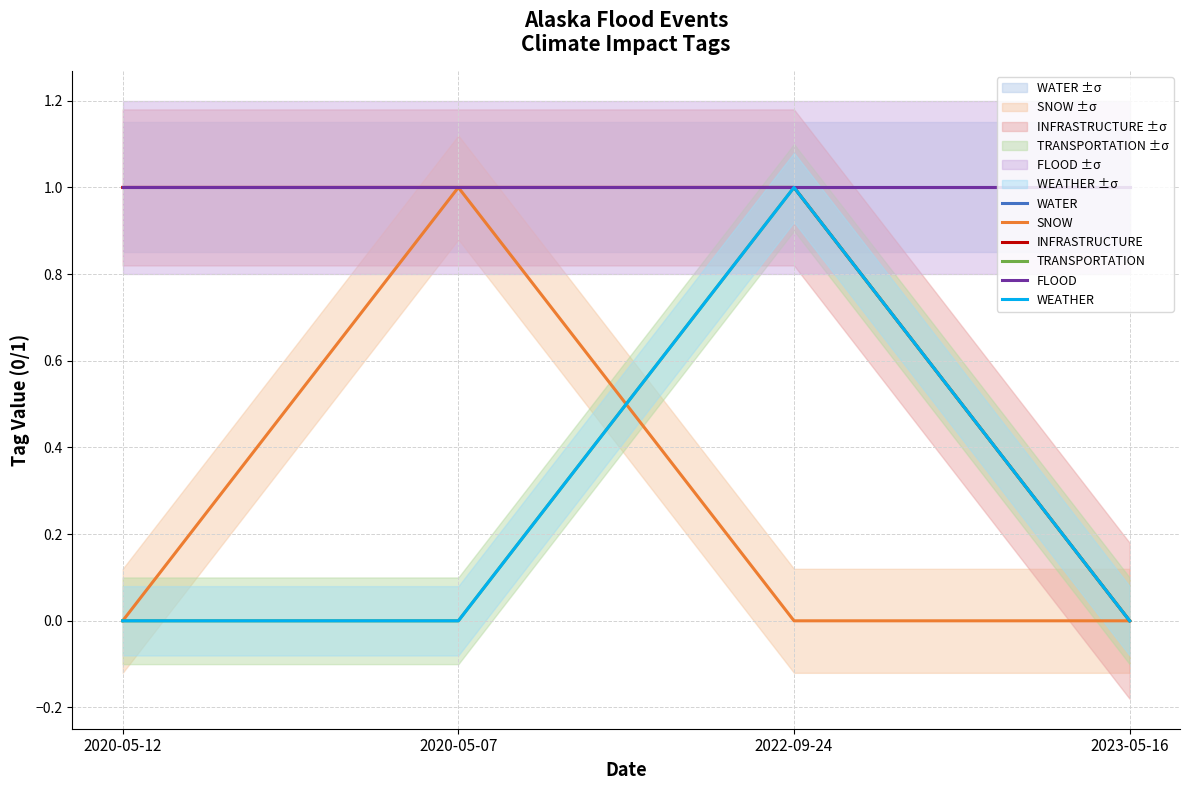

True or false: WATER has more than 1 interior local peaks.

False